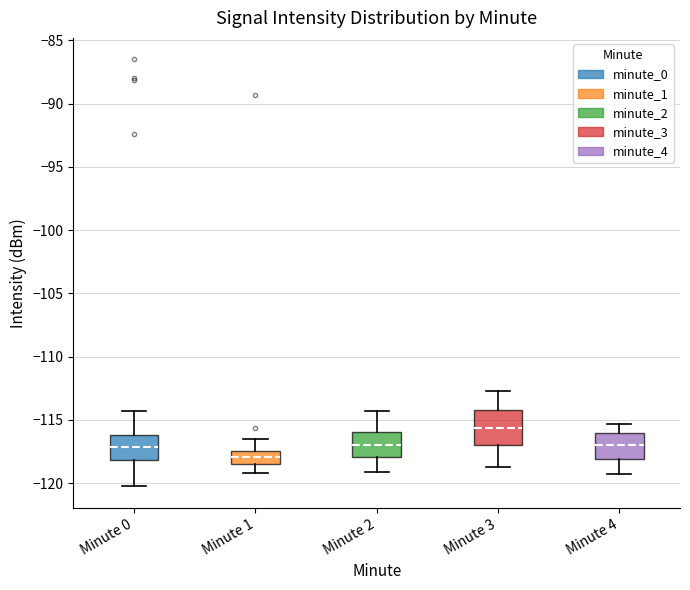

Which box has the highest median line?

Minute 3